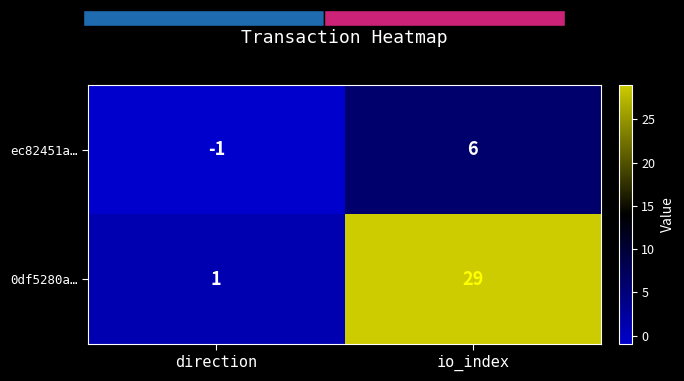

How many values in ec82451a… are below zero?

1